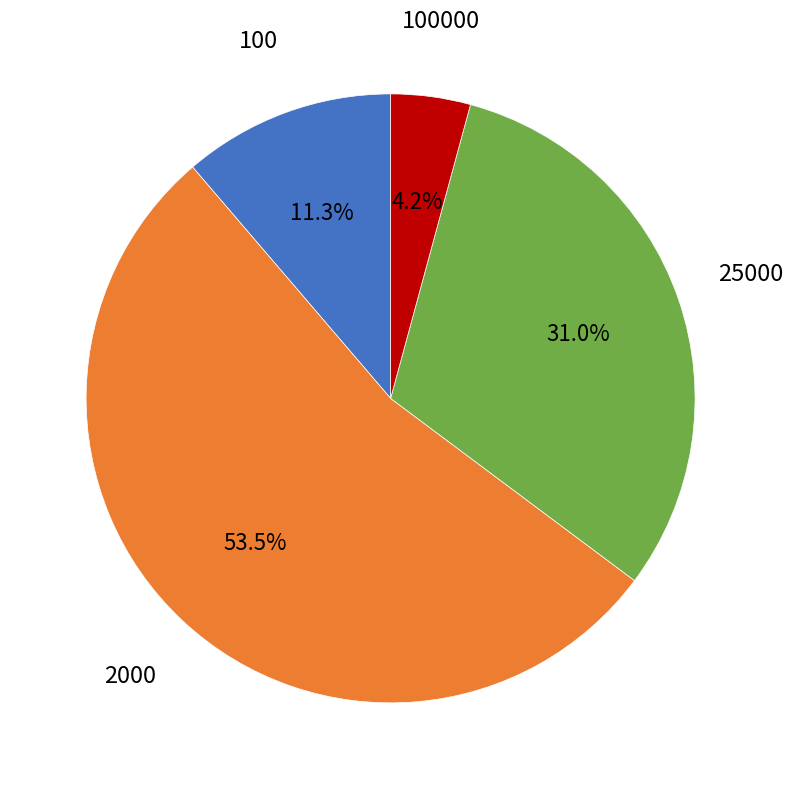

Does any single category account for the majority?

Yes